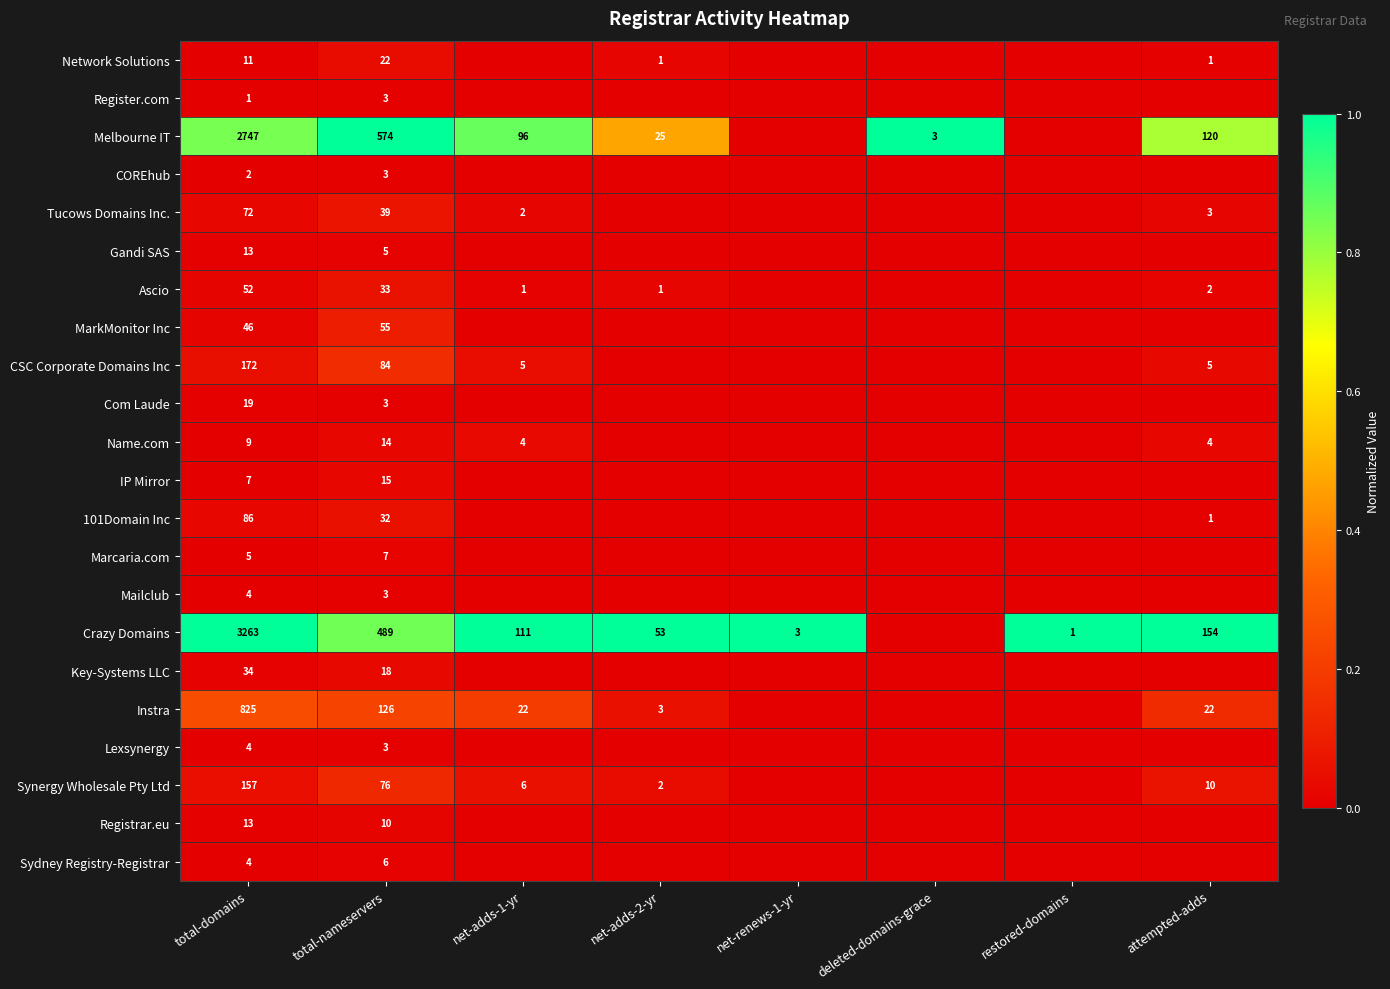

The value of Gandi SAS at total-domains is 5. True or false?

False